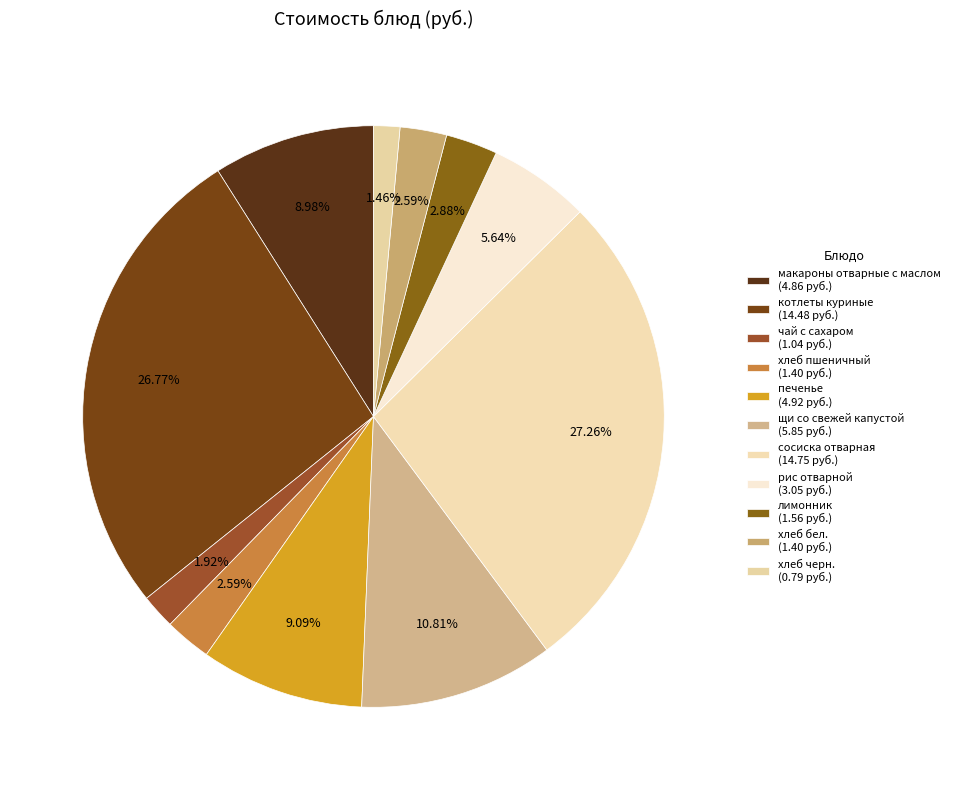

Which has a higher value, печенье or котлеты куриные?

котлеты куриные